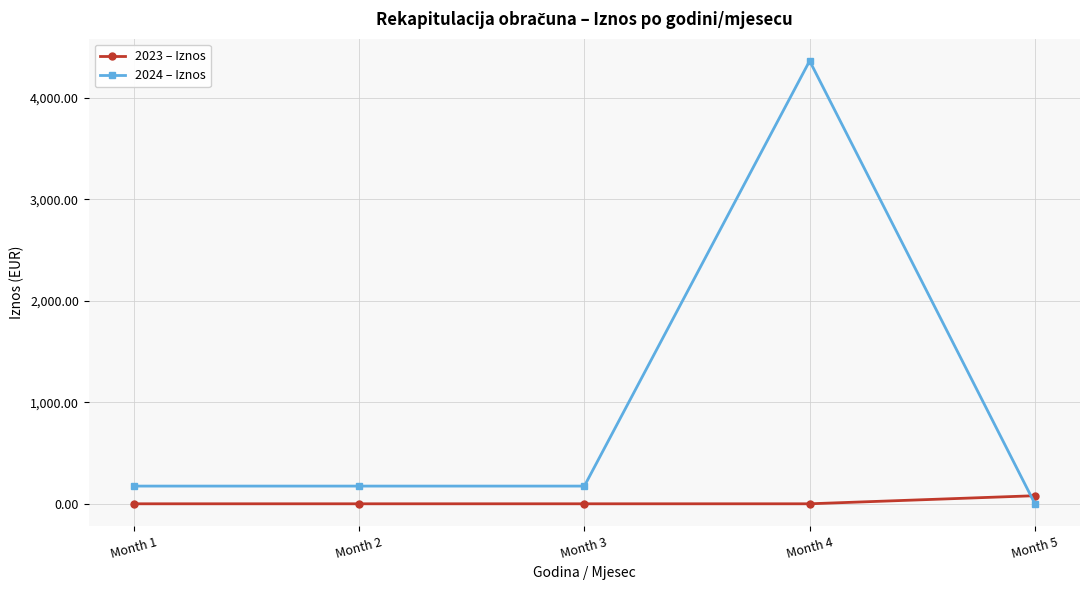

Which category has the highest value across all series?

Month 4